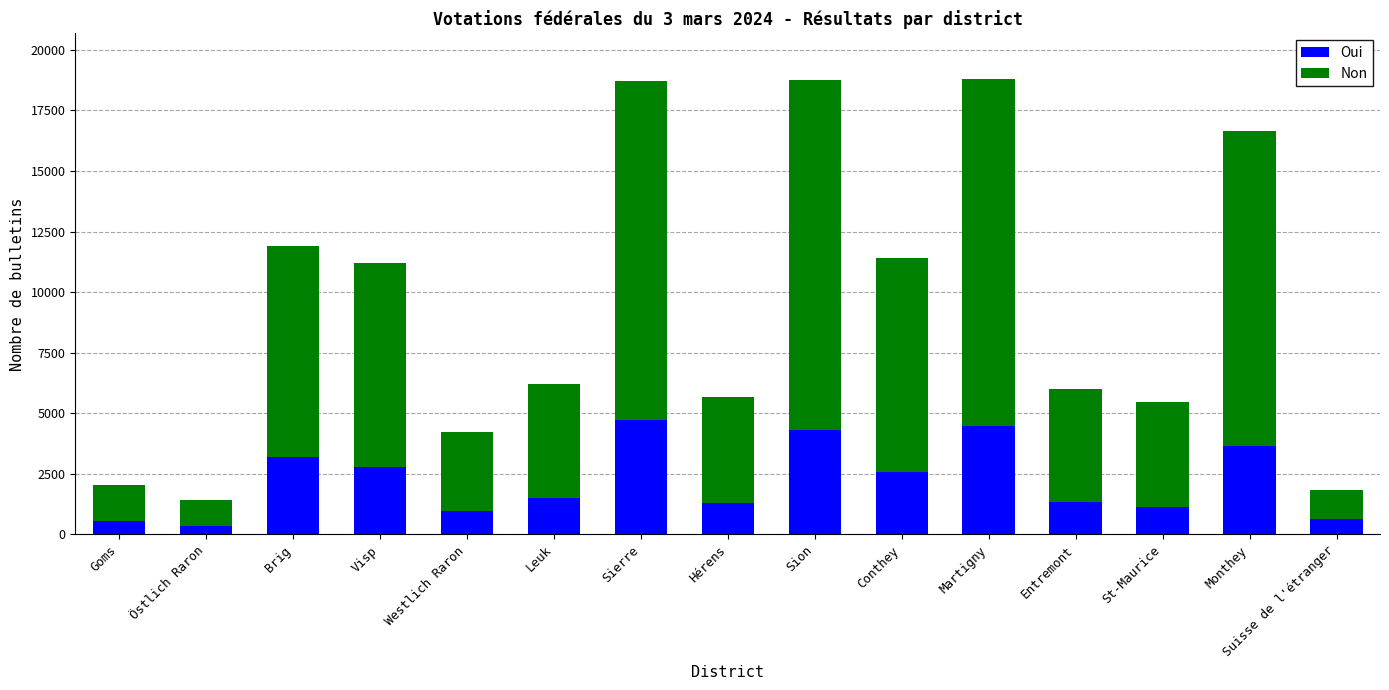

What is the average value of the Oui series?

2229